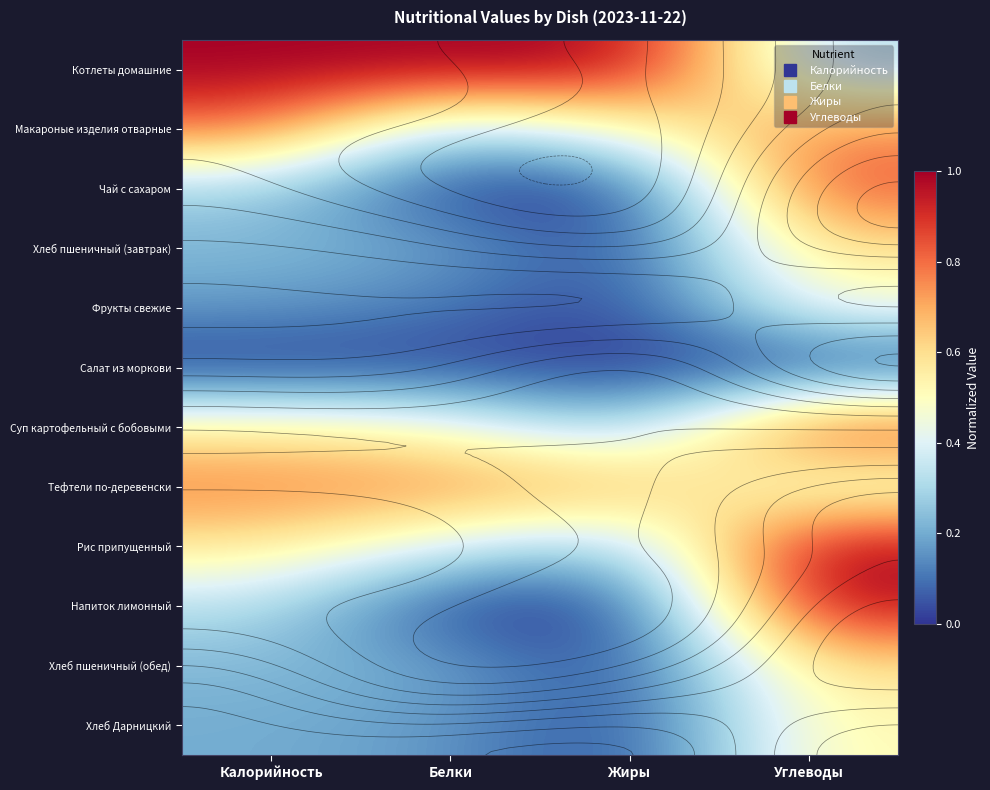

Which category has the lowest value across all series?

Белки